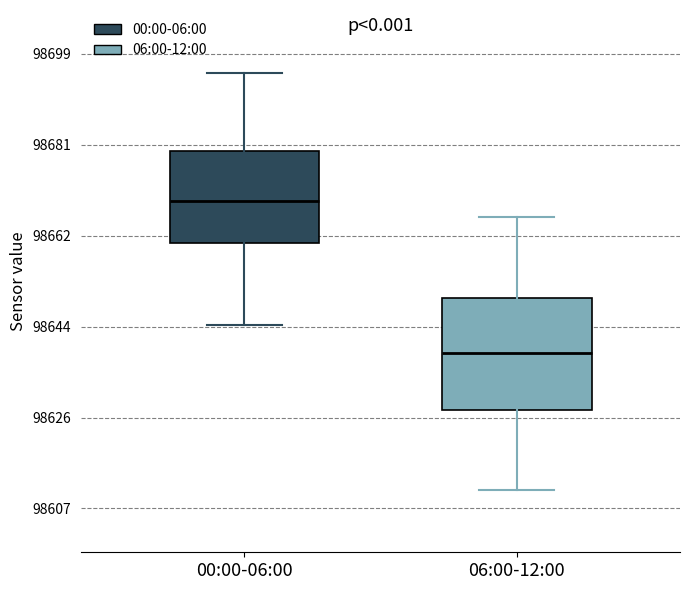

Reading left to right, read every box against the y-axis: the position of its median line, the range the box covers, and the ends of its whiskers. The values are not printed on the chart, so give them approximately, as read against the axis.

00:00-06:00: median 98670, box 98660 to 98680, whiskers 98644 to 98696
06:00-12:00: median 98638, box 98628 to 98650, whiskers 98612 to 98666